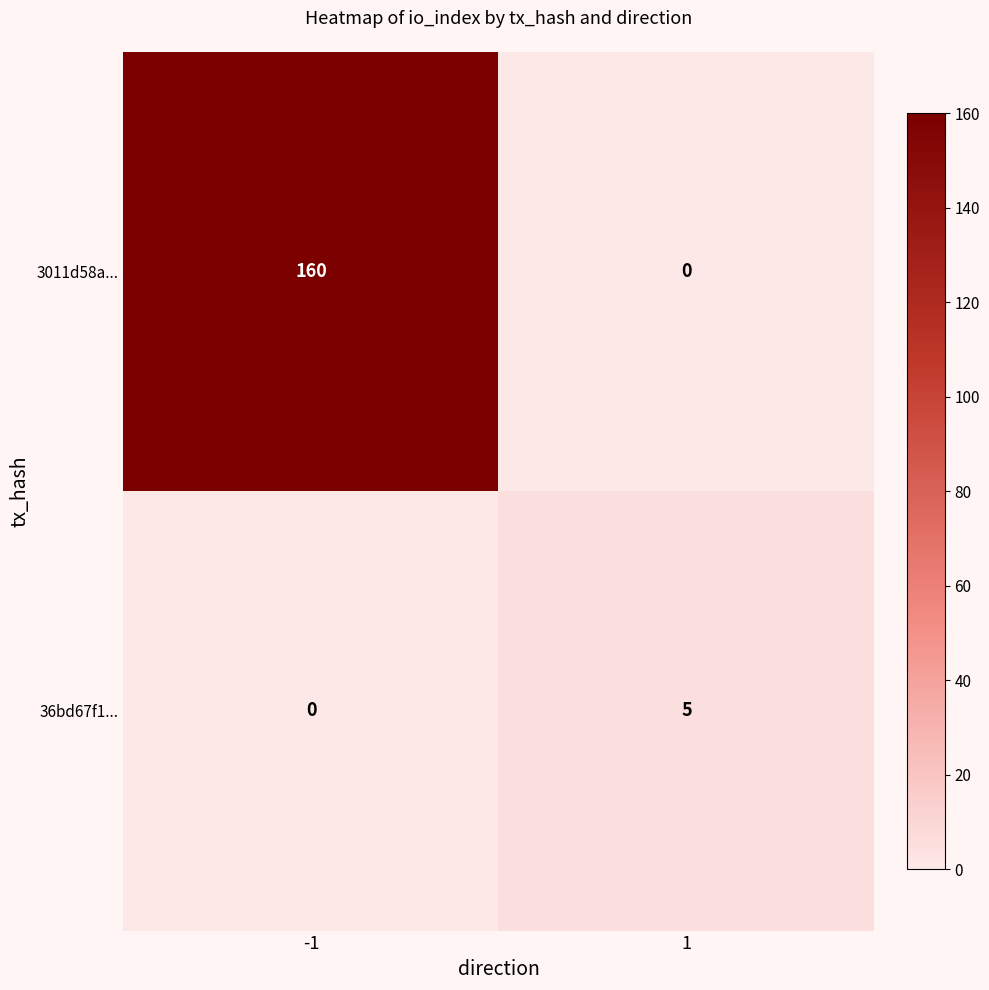

What is the maximum value for 3011d58a...?

160